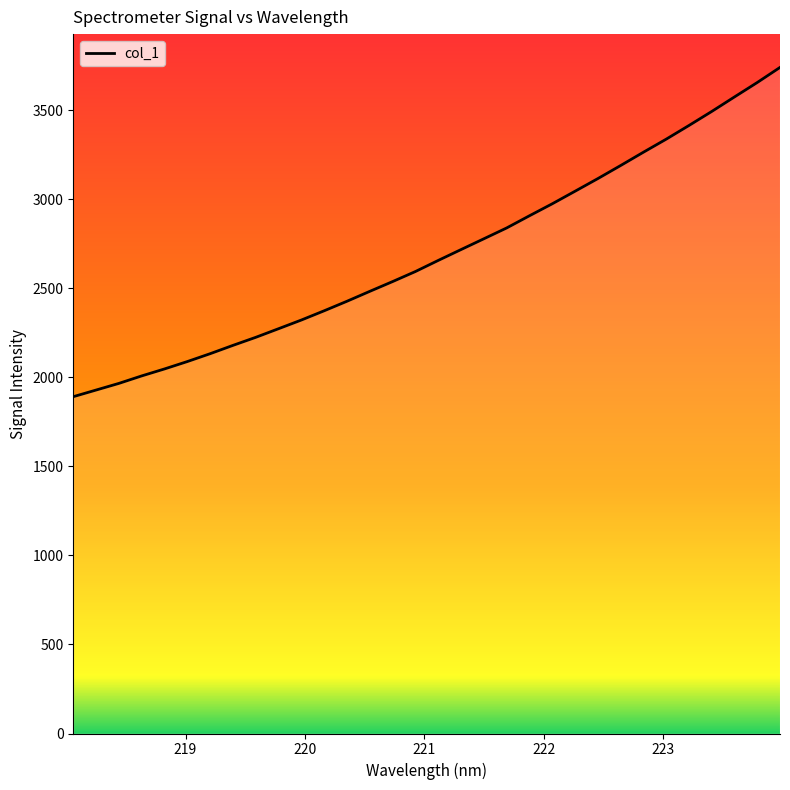

What is the greatest value displayed?

3741.6